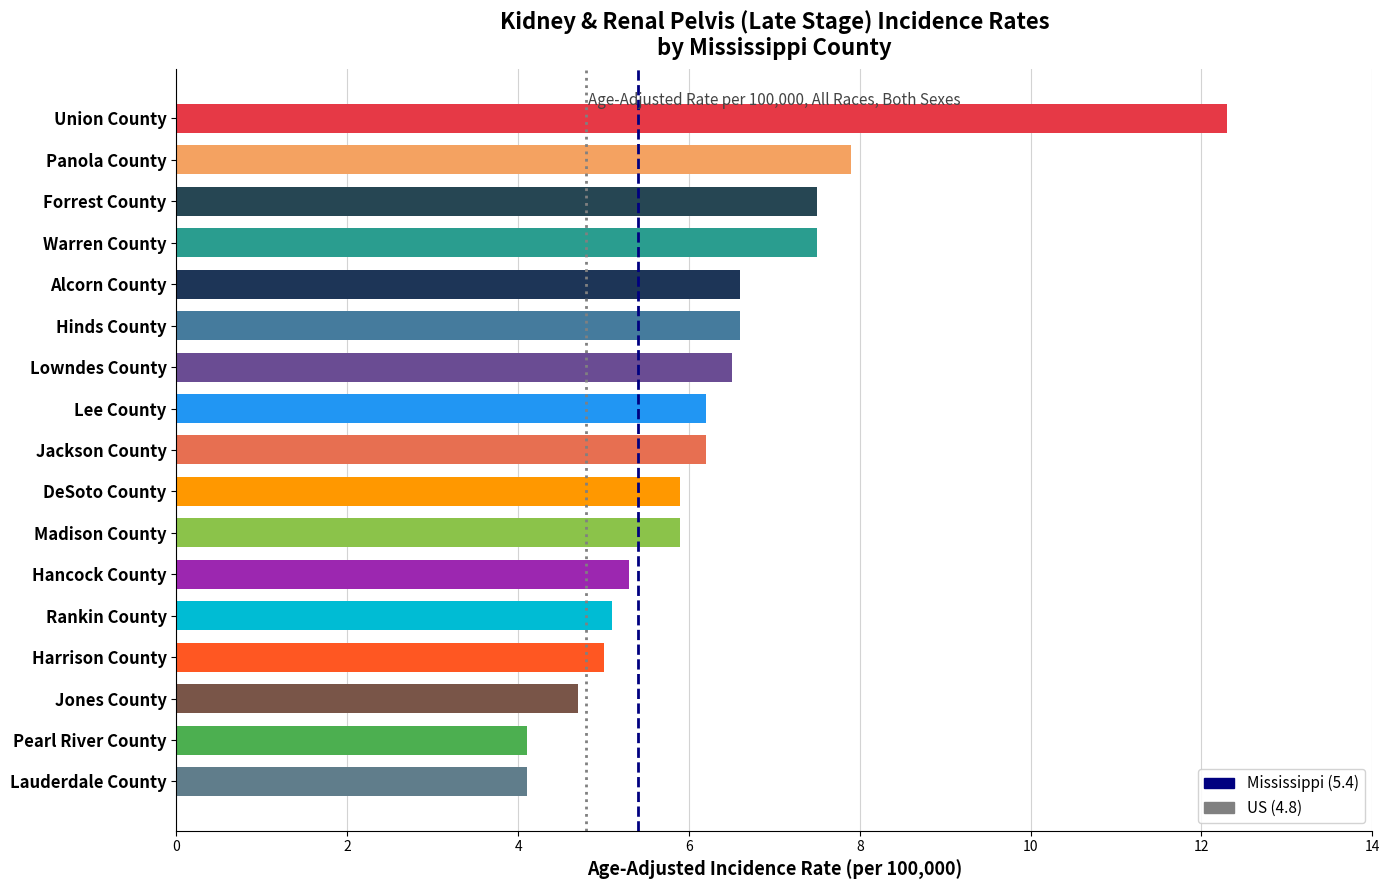

How many data points are less than 6?

8